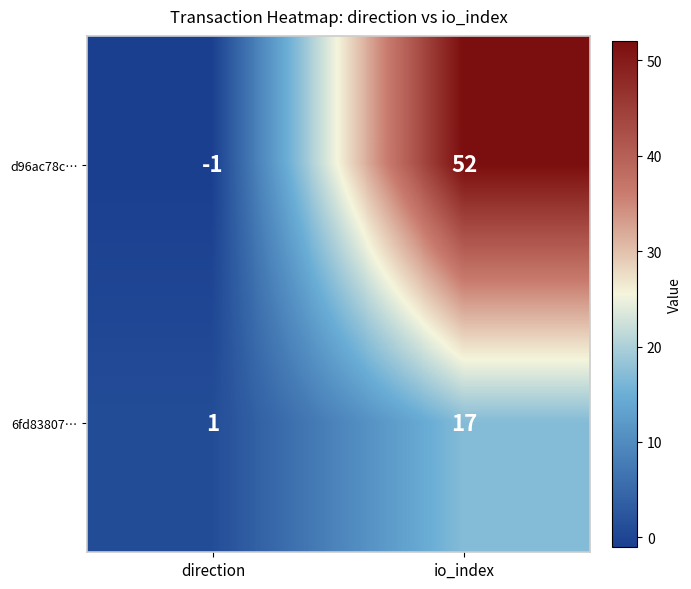

What is the difference between the highest and lowest values at direction?

2